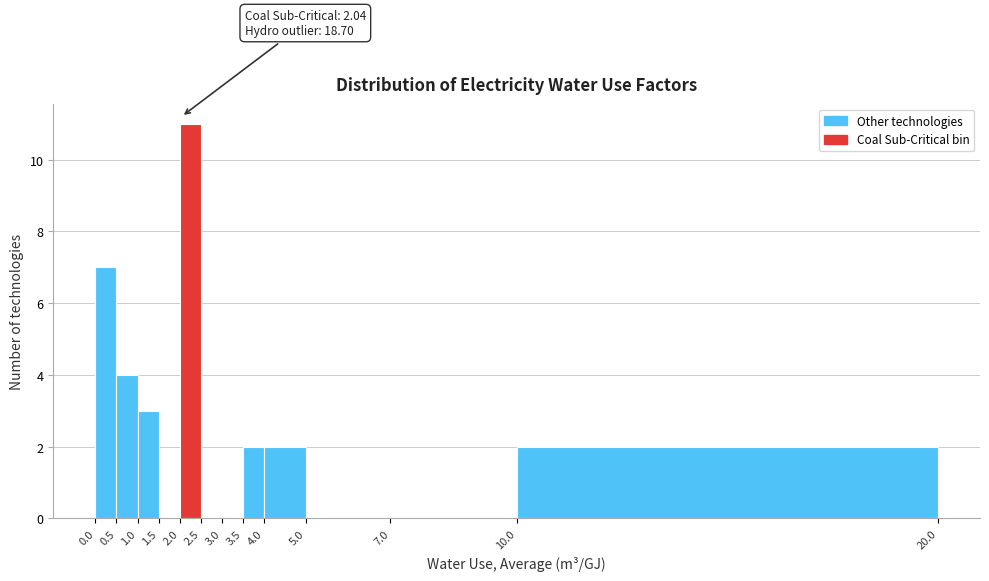

Over which range of the x-axis is the bar tallest?

2.0 to 2.5